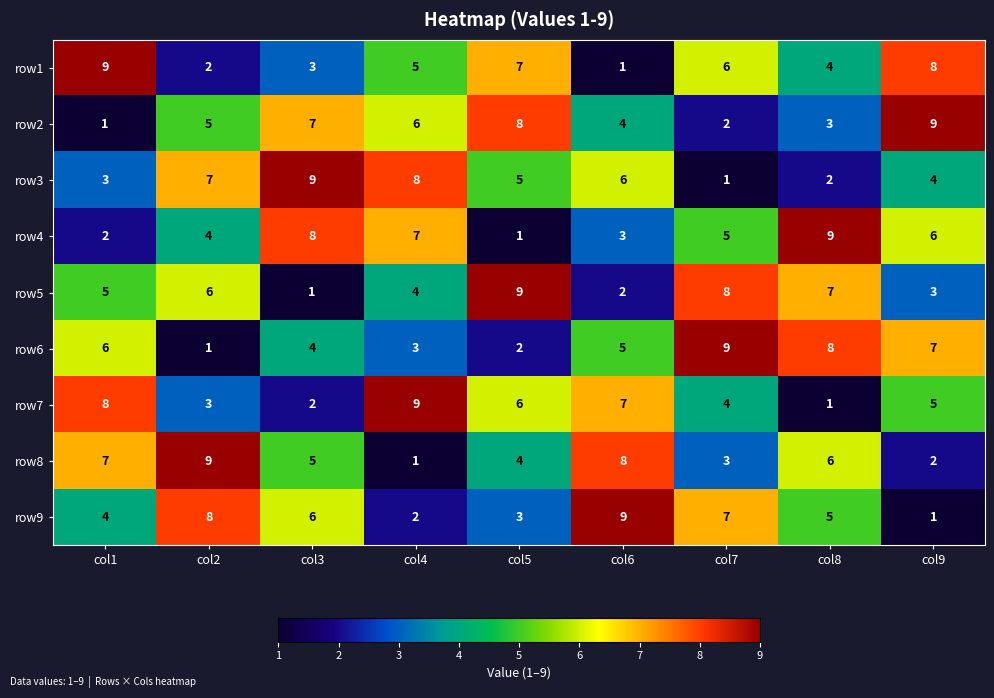

What is the difference between the second highest and minimum values in the row8 series?

7